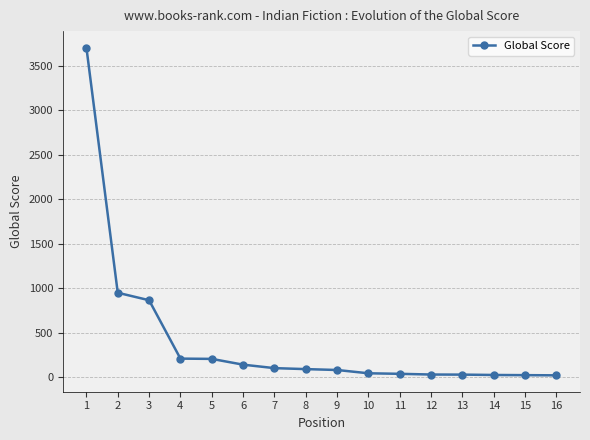

What is the difference between the maximum and minimum values?

3688